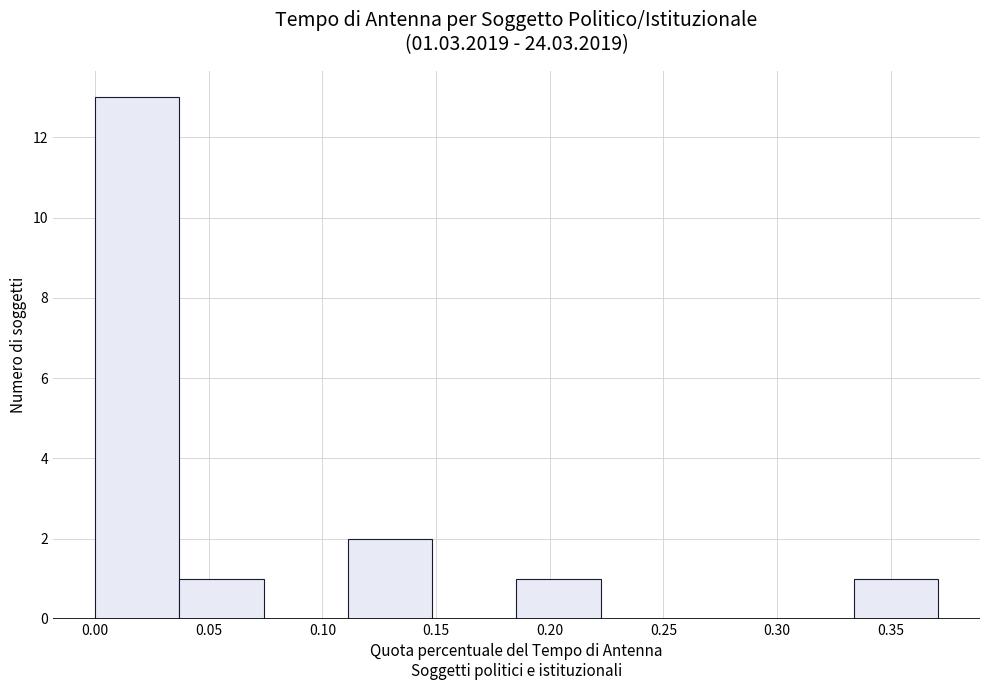

Over which range of the x-axis is the bar tallest?

0.000 to 0.035